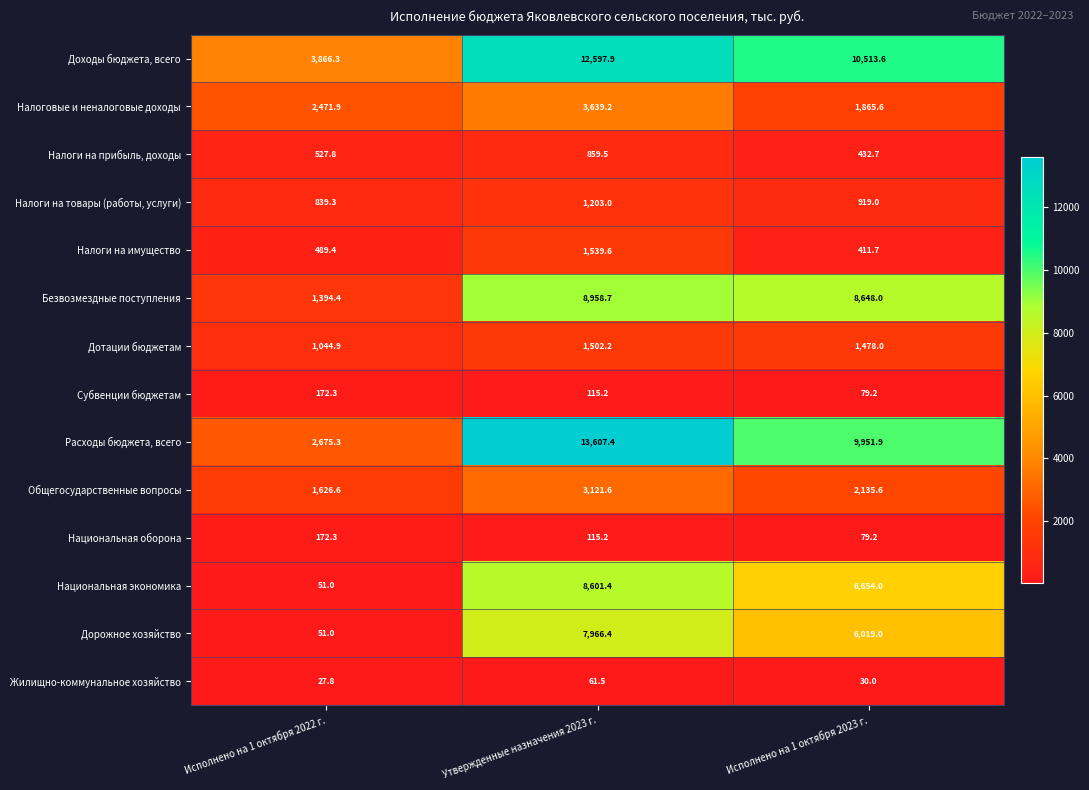

How many data points does each series have?

3